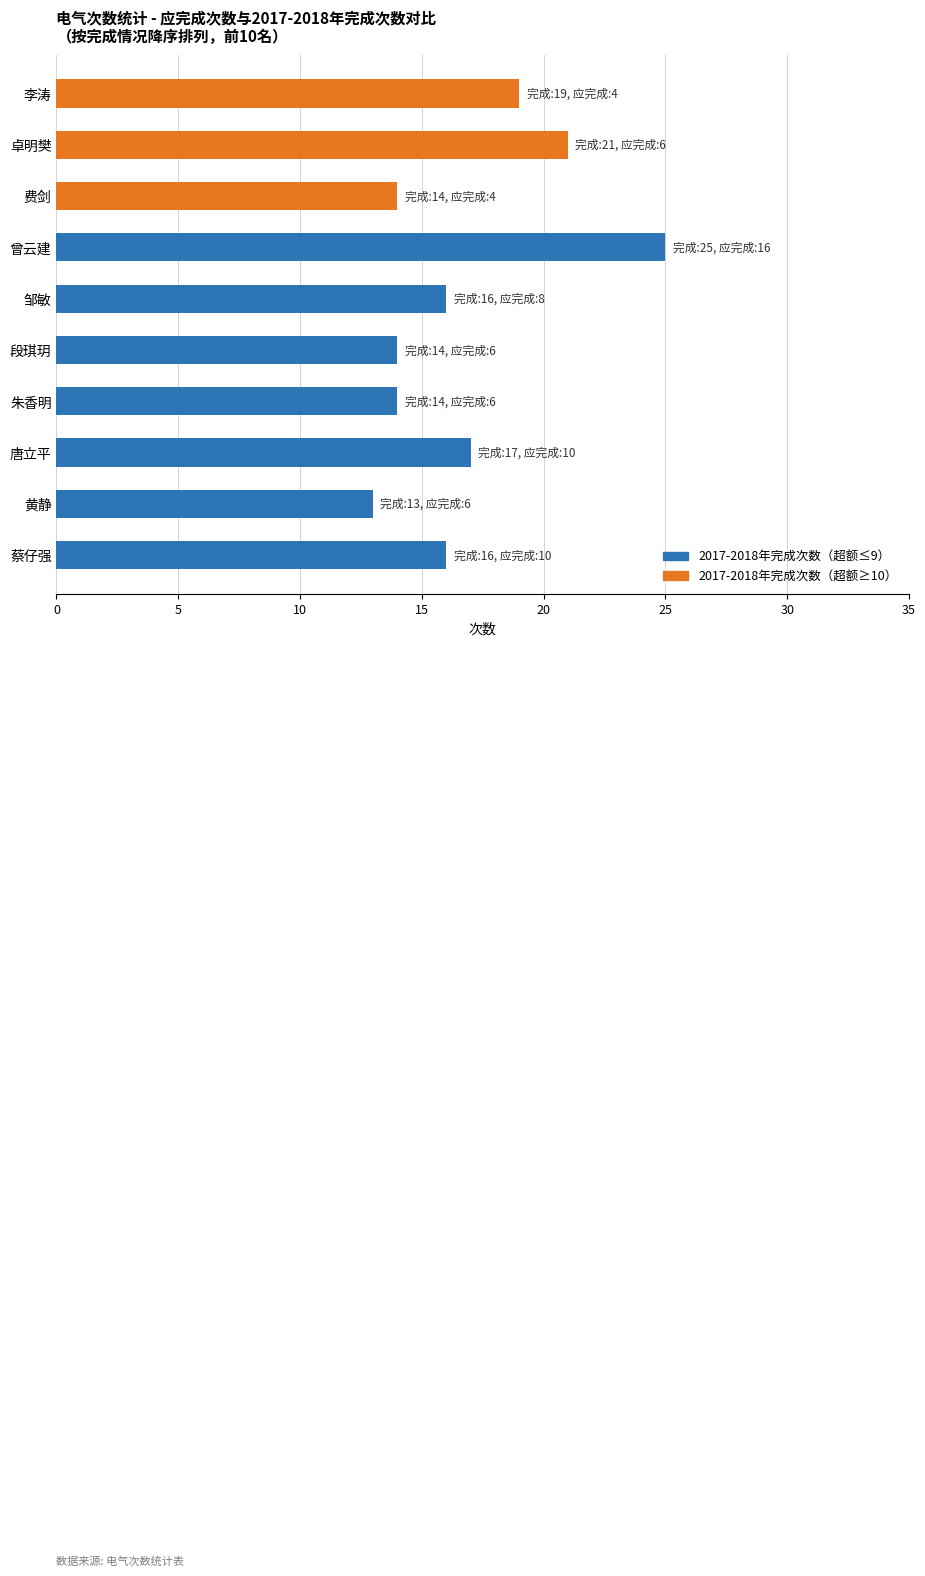

What value does the data have at 卓明樊, to the nearest 5?

20